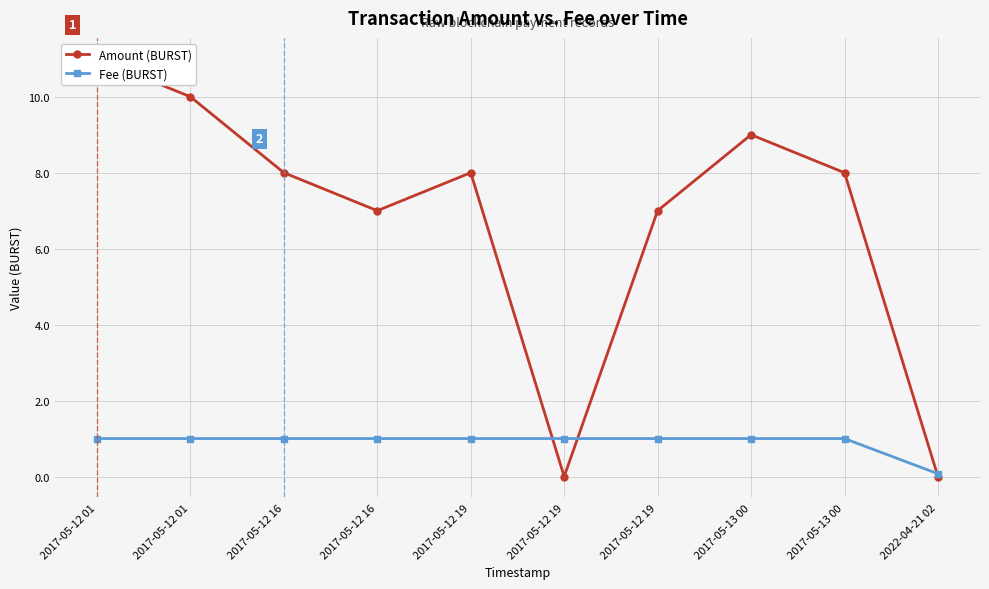

What is the sum of all Fee (BURST) values?

9.1